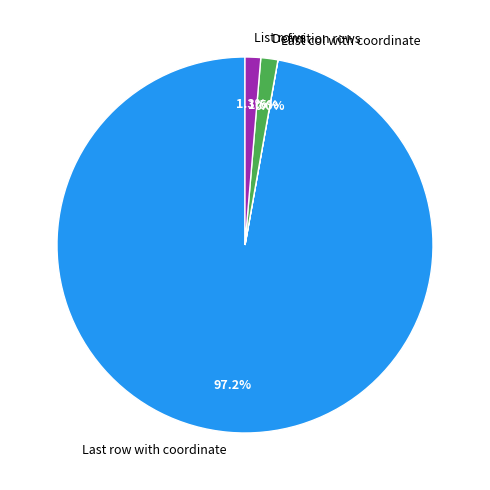

What is the total percentage of List rows and Definition rows?

2.8%